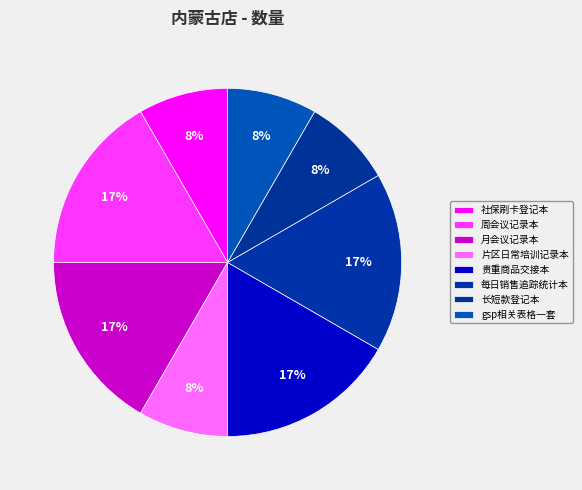

Rank the categories by value from highest to lowest.

周会议记录本, 月会议记录本, 贵重商品交接本, 每日销售追踪统计本, 社保刷卡登记本, 片区日常培训记录本, 长短款登记本, gsp相关表格一套